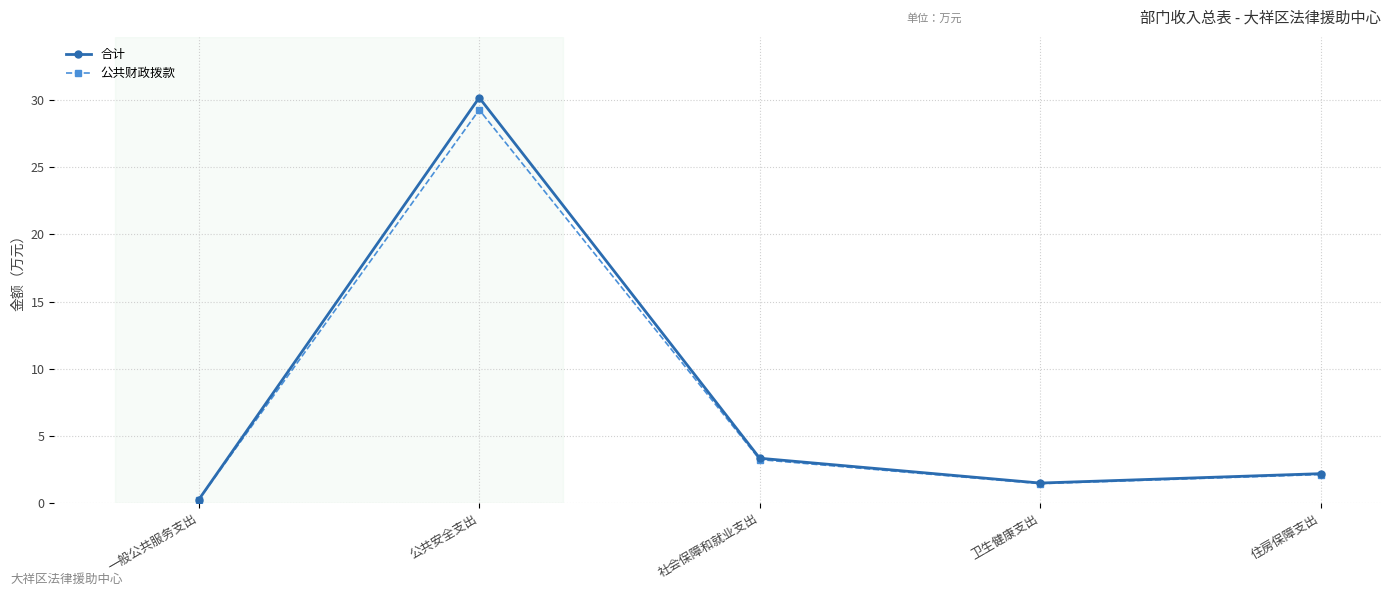

In 合计, how many points are lower than both neighbors (excluding endpoints)?

1